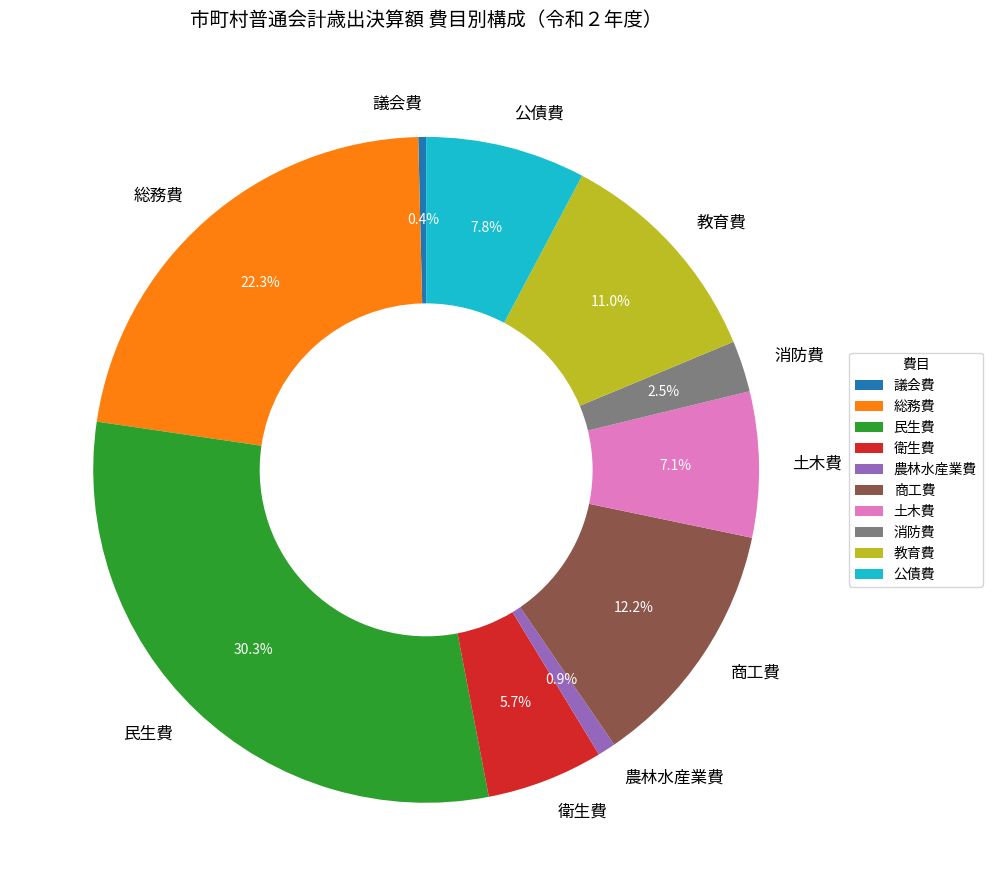

What portion of the pie excludes 農林水産業費?

99.1%